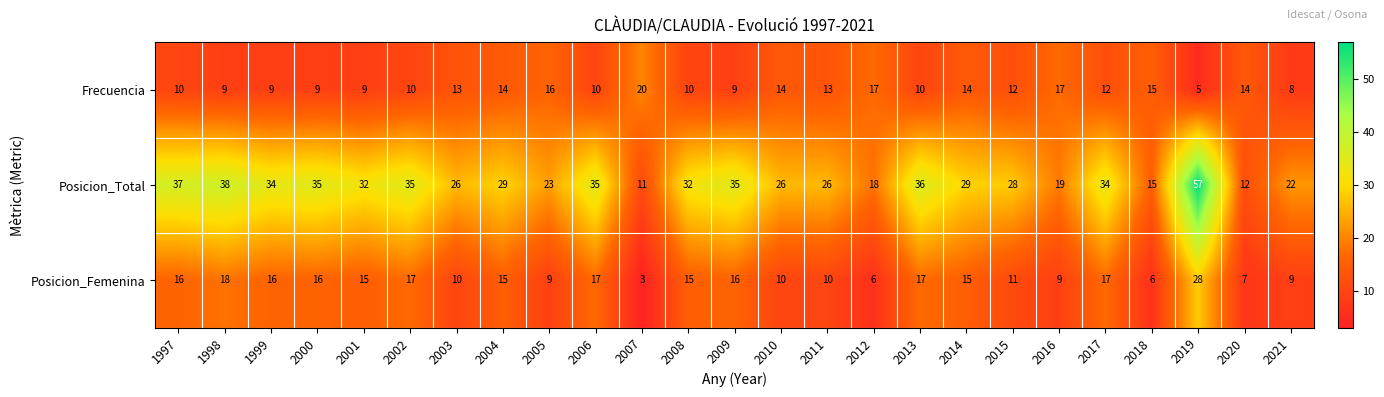

Which series has the widest spread of values?

Posicion_Total